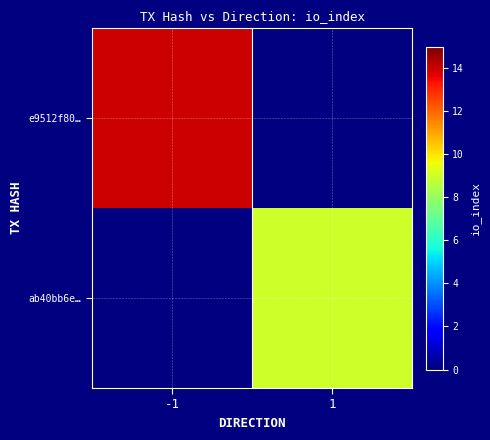

Which series has the largest range (max minus min)?

e9512f80…